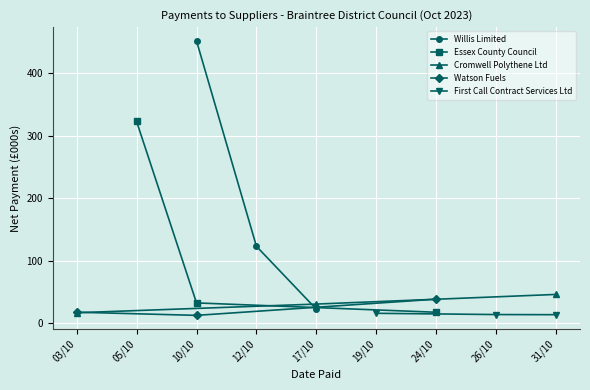

True or false: Essex County Council has a value of 17.8 at 24/10.

True